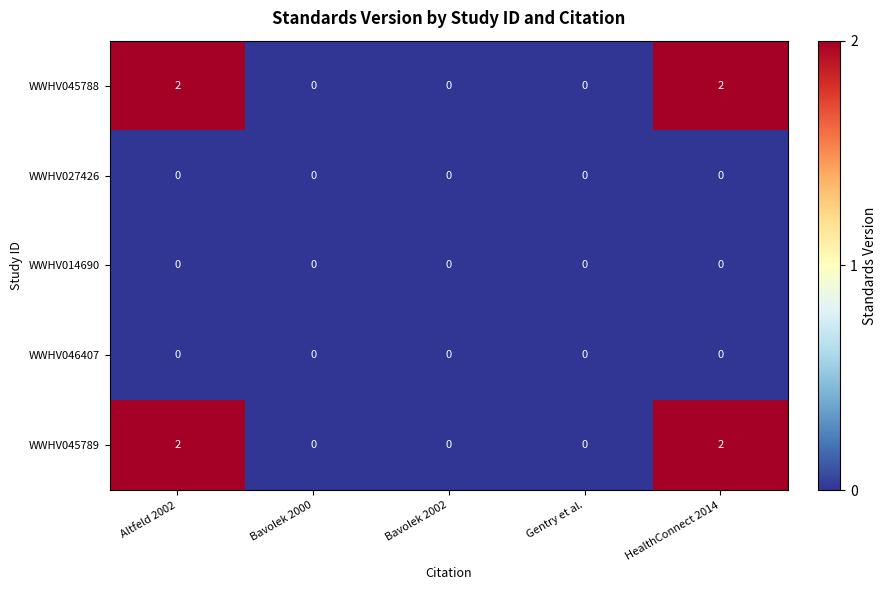

The value of WWHV014690 at Gentry et al. is 0. True or false?

True